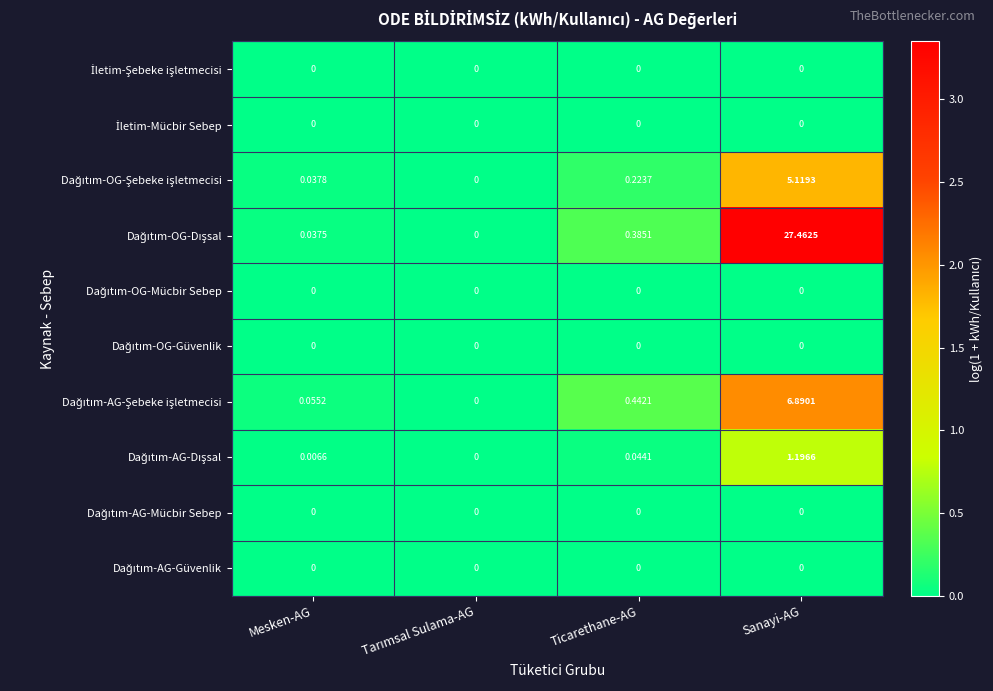

At which category is the sum across all series the highest?

Sanayi-AG